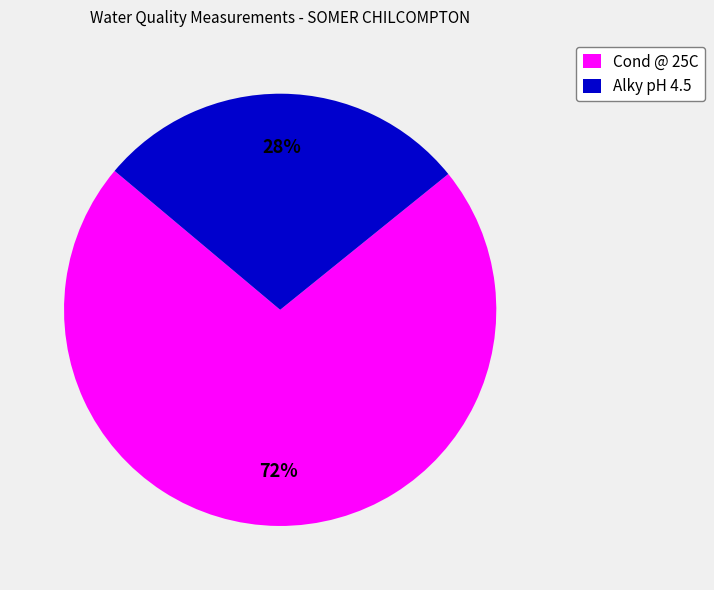

Is it true that Cond @ 25C is 72% of the pie?

True